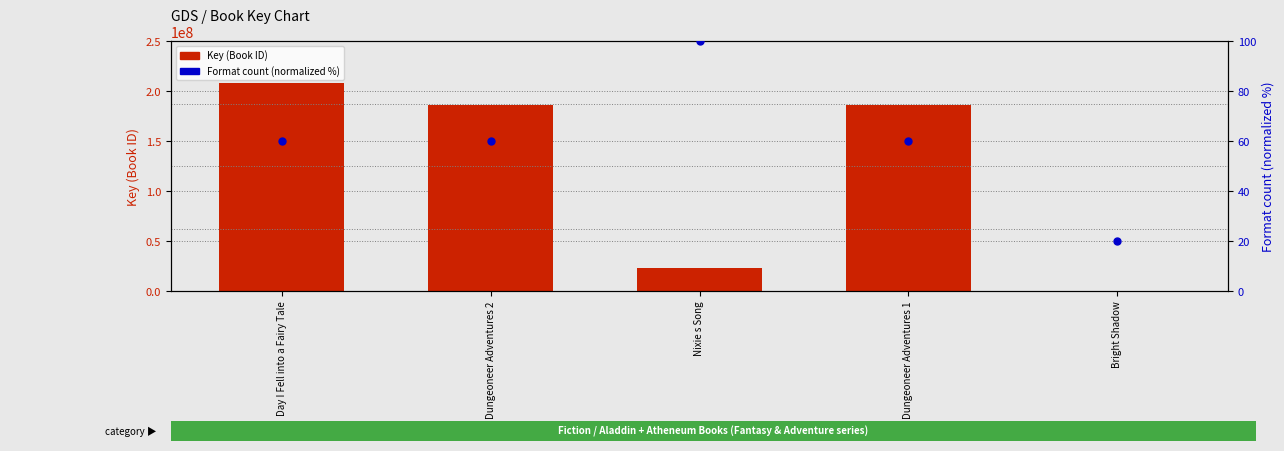

What is the total value across all series at Dungeoneer Adventures 2?

186262032